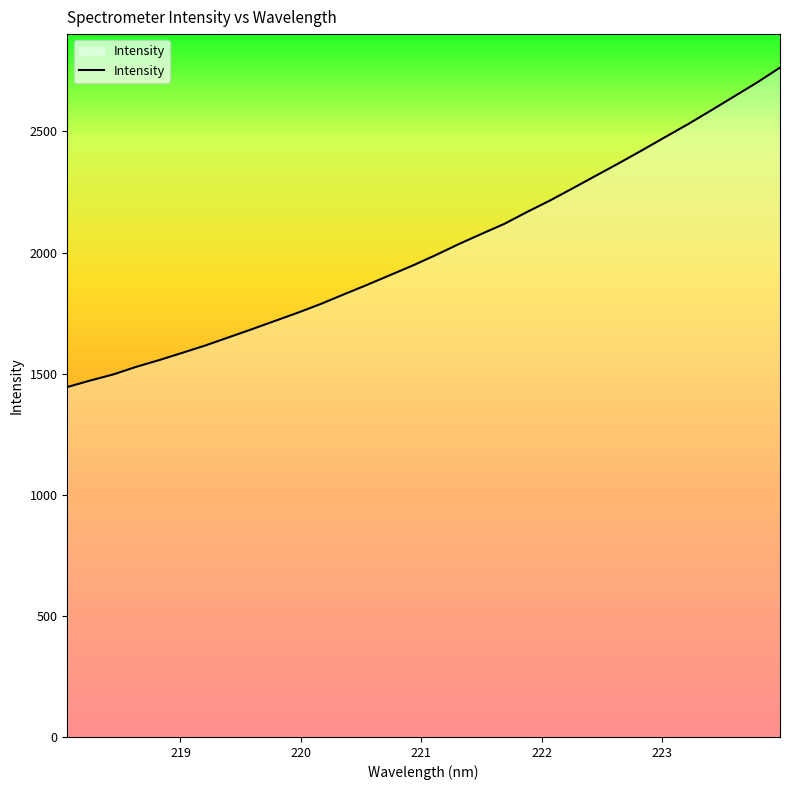

What is the smallest value displayed?

1444.8